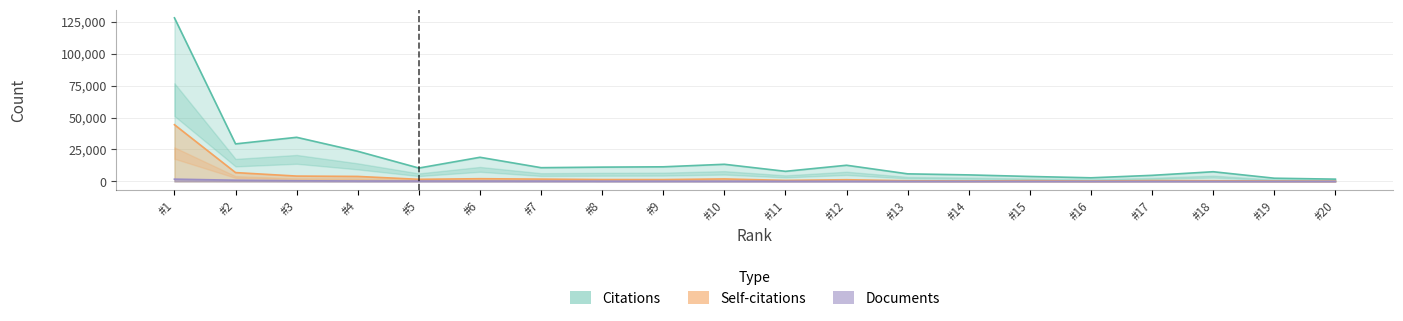

Reading left to right, transcribe all the data shown in this chart.

Citations: 127962	29365	34515	23576	10469	18887	10758	11192	11436	13414	7910	12658	5929	5113	3883	2841	4766	7587	2516	1787
Self-citations: 44369	6915	4186	3910	1656	2130	1806	1471	1449	1952	822	1337	539	382	599	309	656	558	353	255
Documents: 1784	952	533	346	315	313	269	200	192	186	135	132	101	91	74	71	67	62	61	48